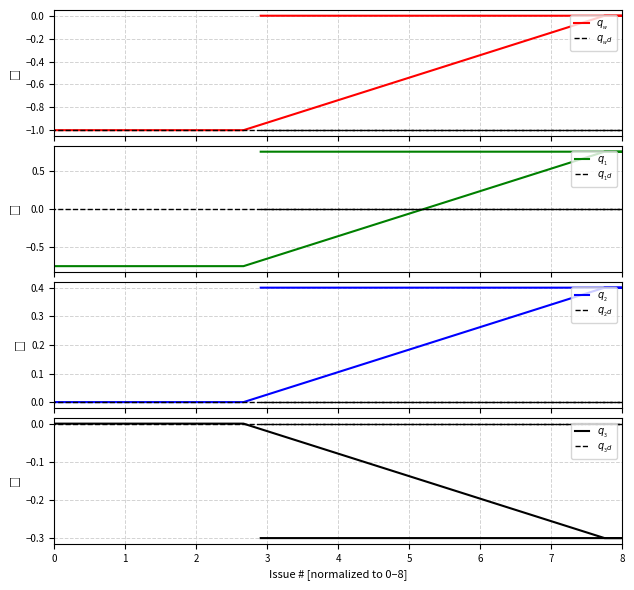

True or false: the data shows -0.8 at 0.

True